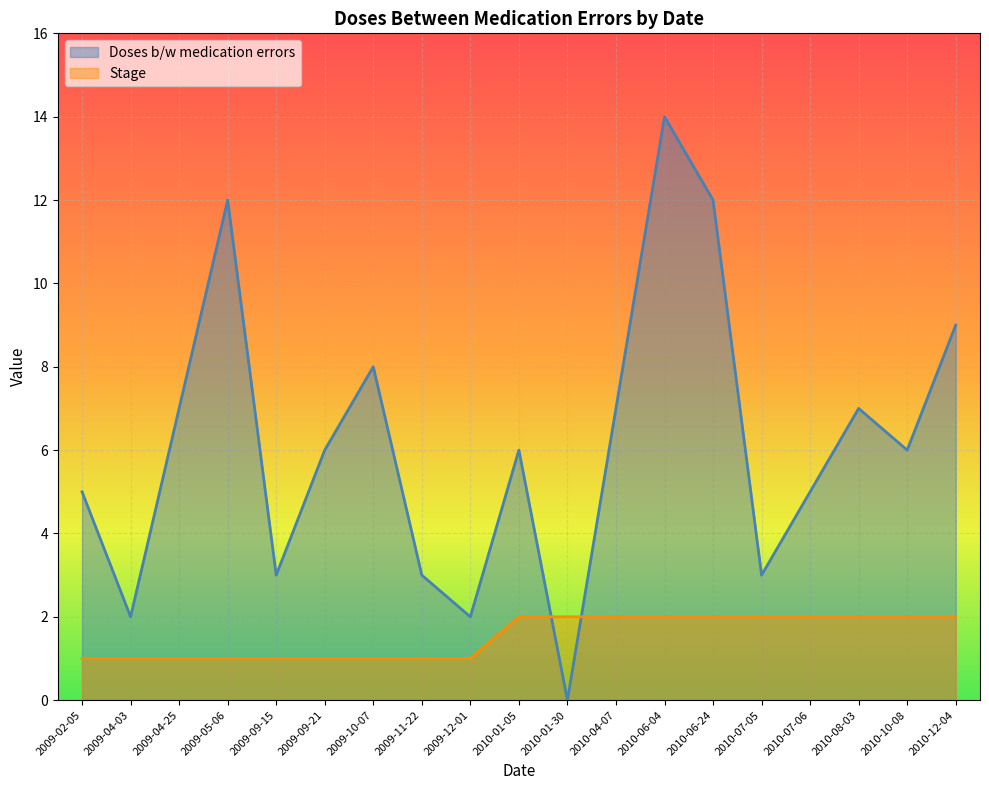

Count the Stage values in the range 1 to 2.

19